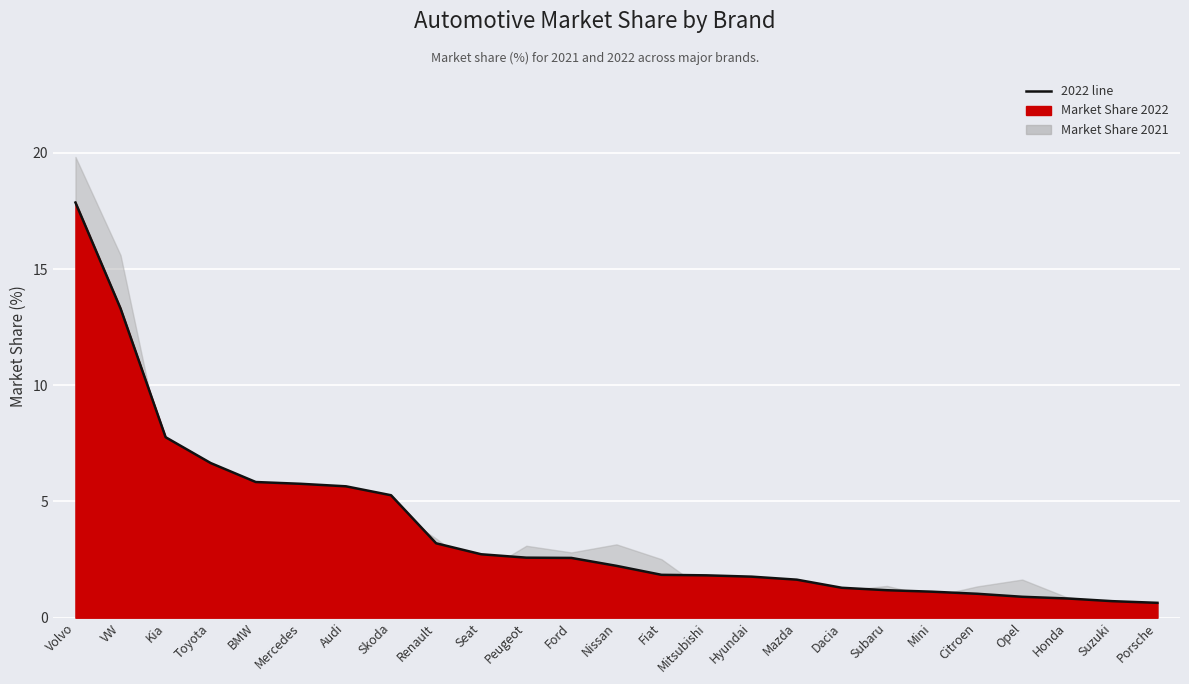

True or false: the data has more than 0 interior local peaks.

False